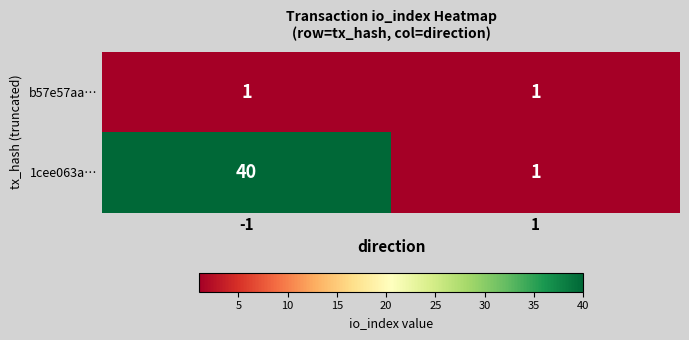

At which category is the sum across all series the highest?

-1